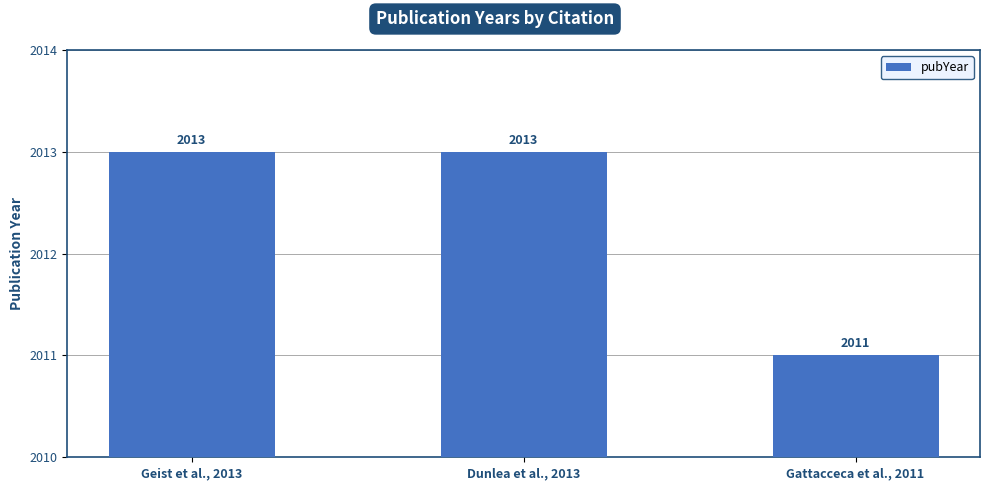

How many values are between 2011 and 2013?

3